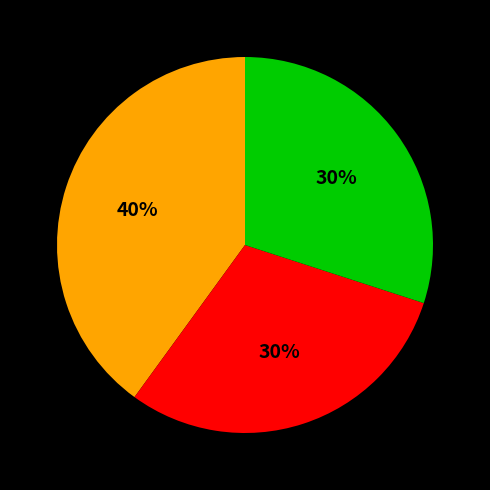

To the nearest percent, what is the difference between the largest and smallest slice percentages?

10%